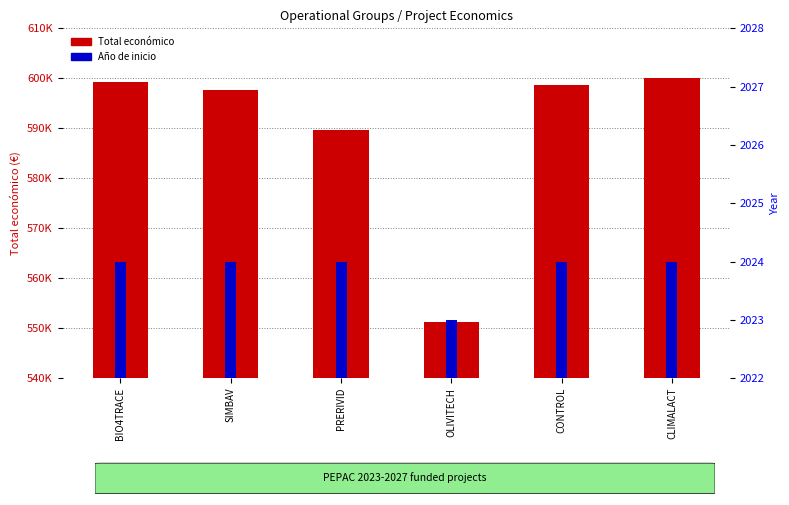

Count the number of data series in this chart.

2